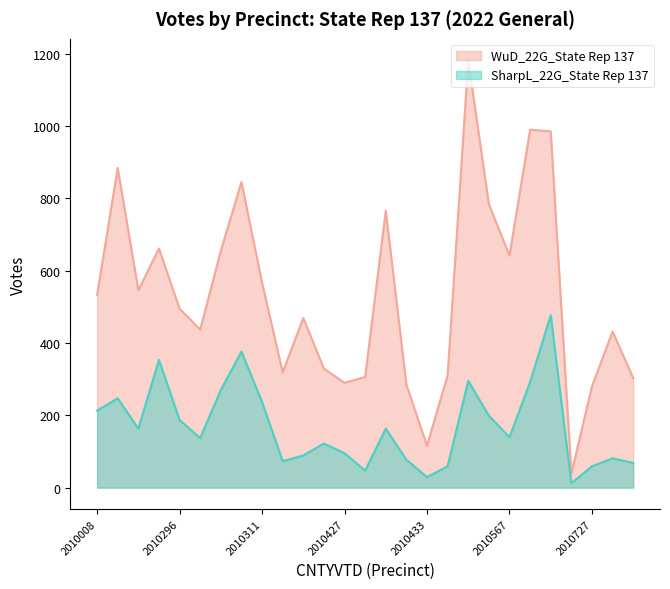

How many distinct data groups are displayed?

2